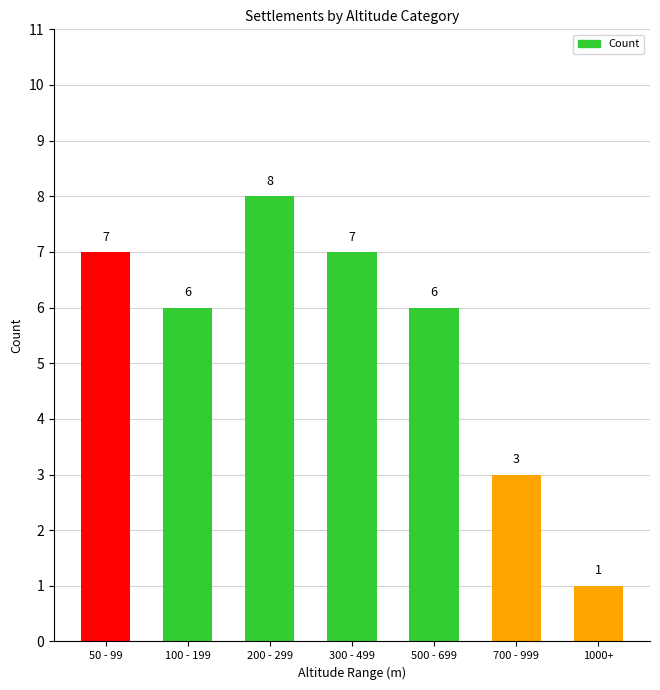

Is it true that the value at 100 - 199 is 6?

True